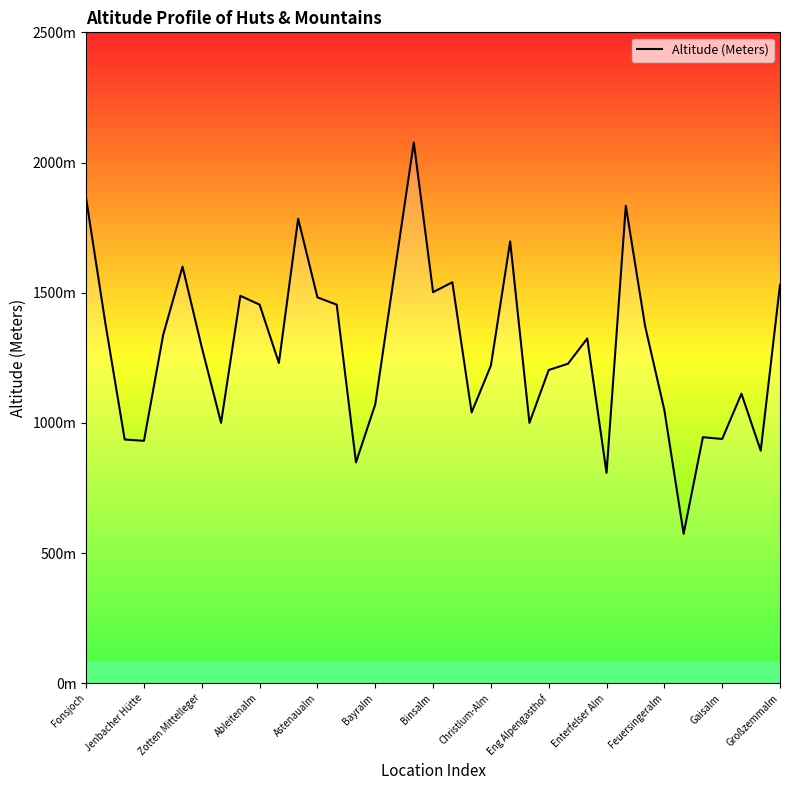

What is the sum of all values?

47610